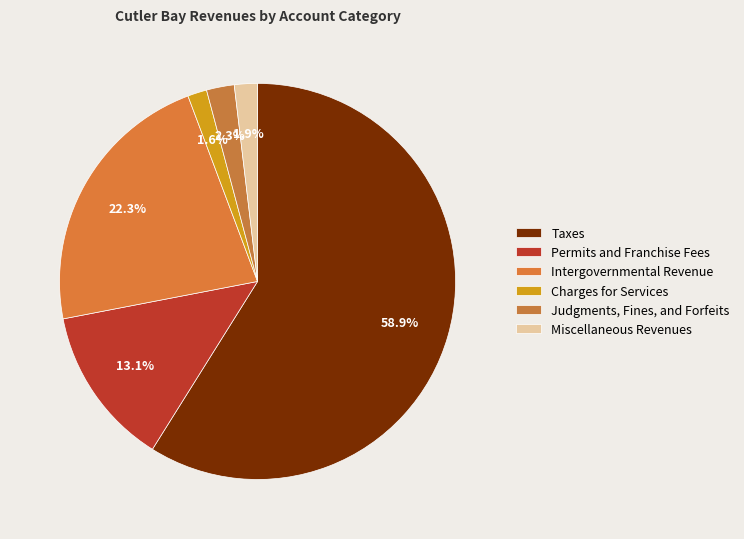

Which slice represents more than half of the pie?

Taxes